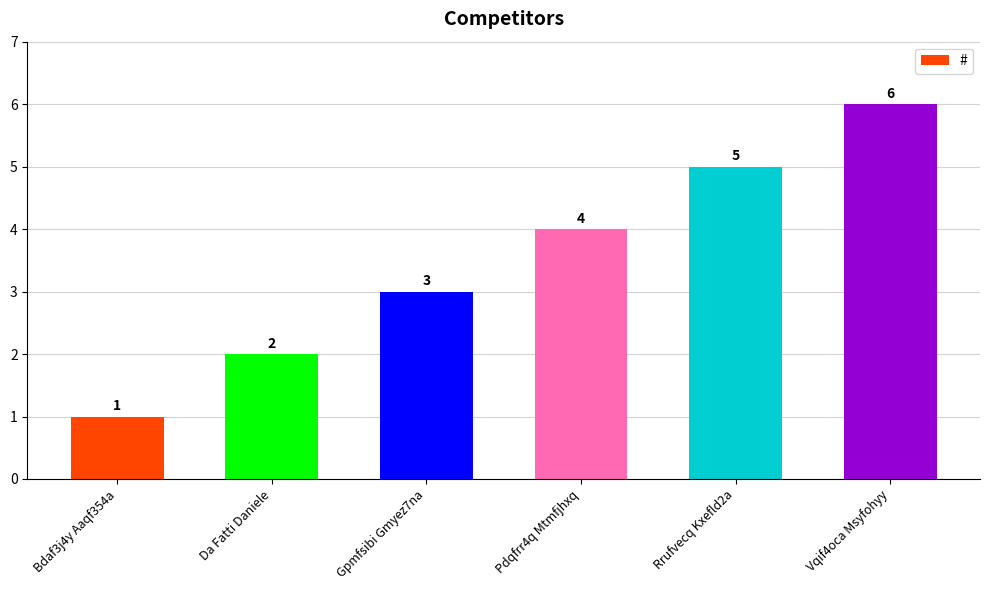

Is it true that the value at Vqif4oca Msyfohyy is 6?

True